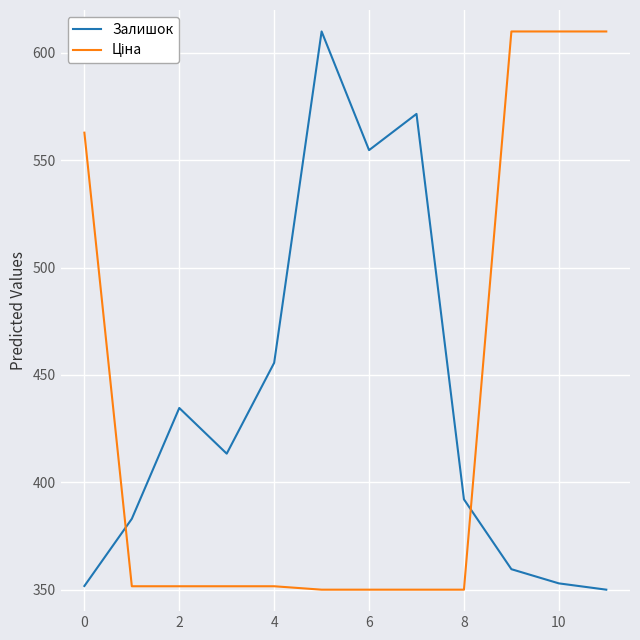

What is the smallest value displayed?

350.0